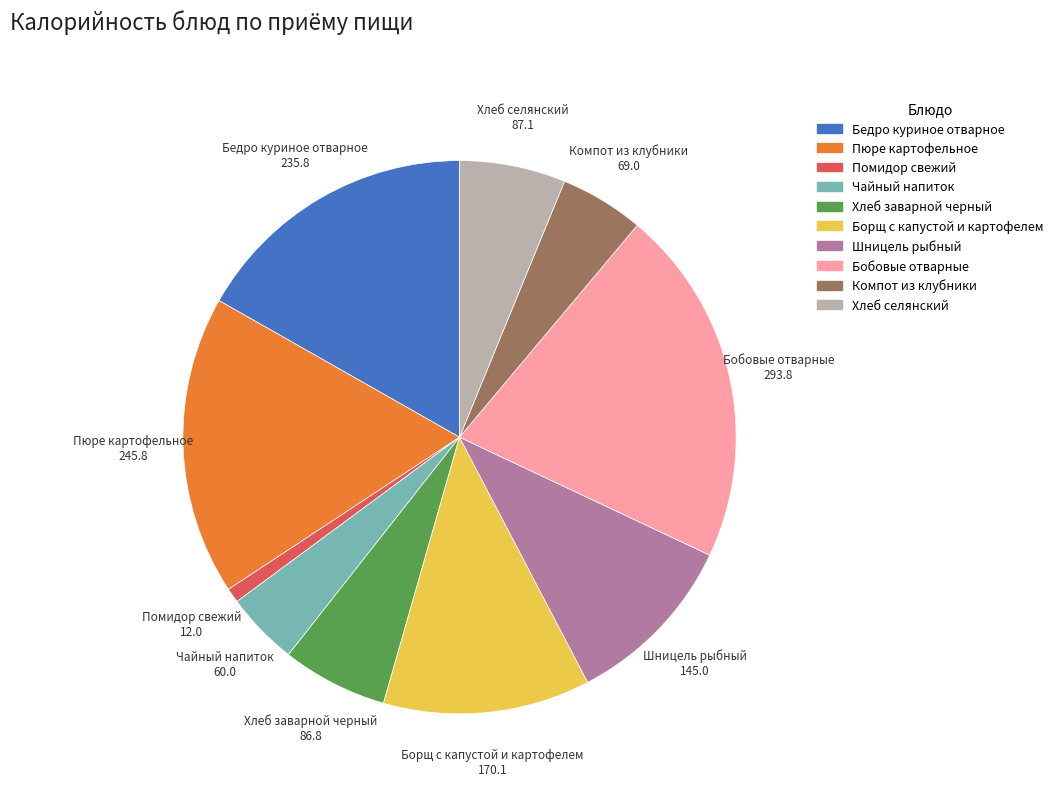

How many slices are in this pie chart?

10